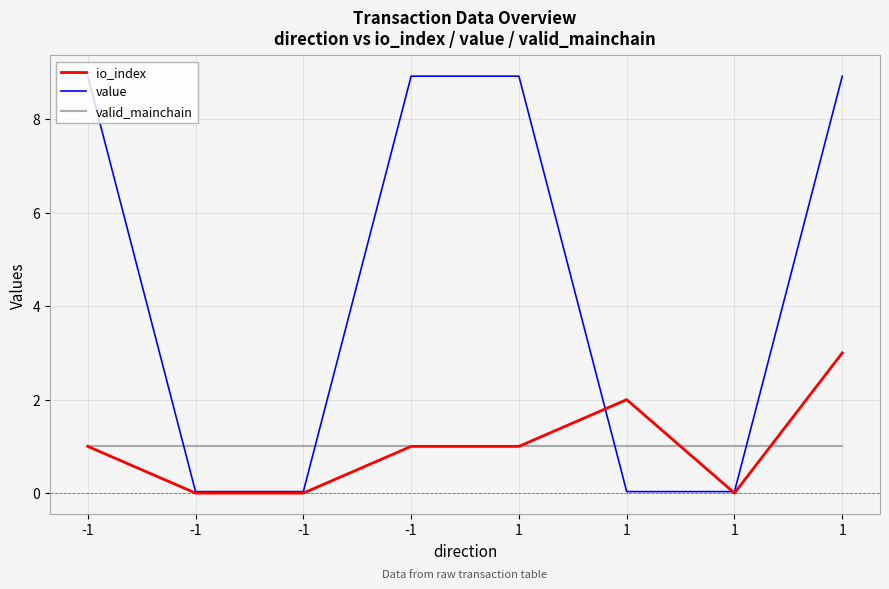

The value of value at -1 is 3.1. True or false?

False